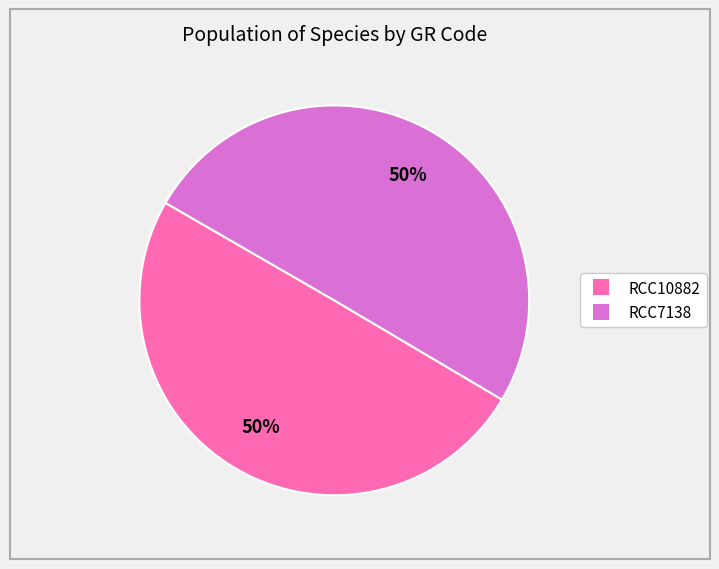

The RCC10882 slice represents 37% of the pie. True or false?

False